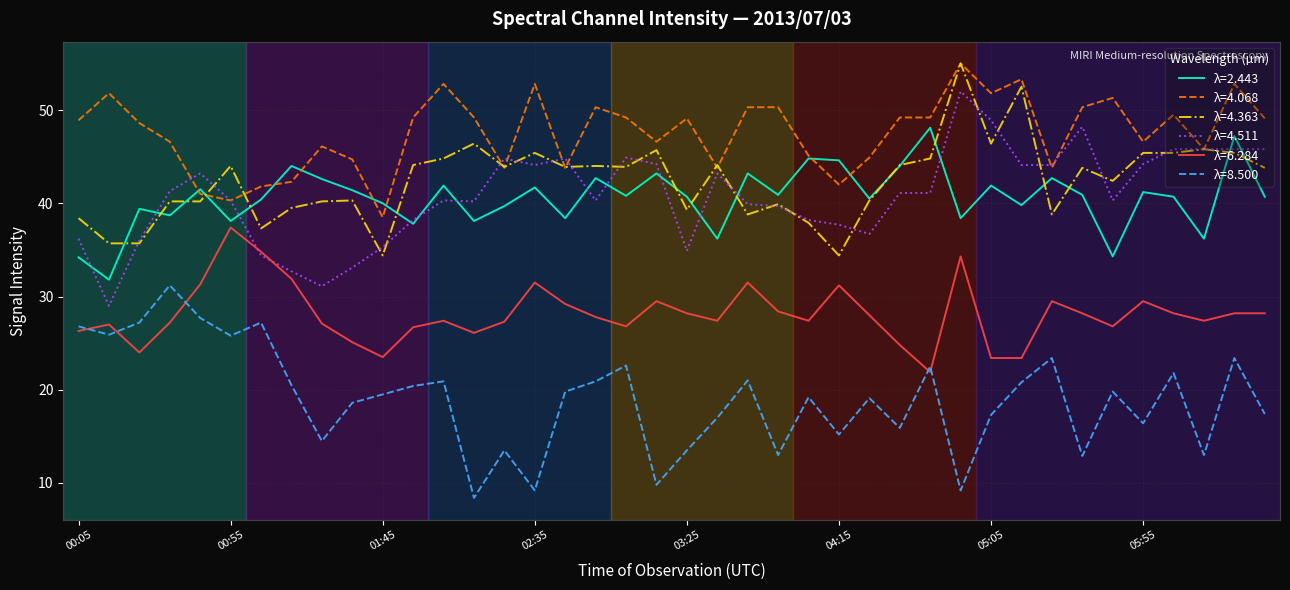

What is the maximum value for λ=8.500?

31.2